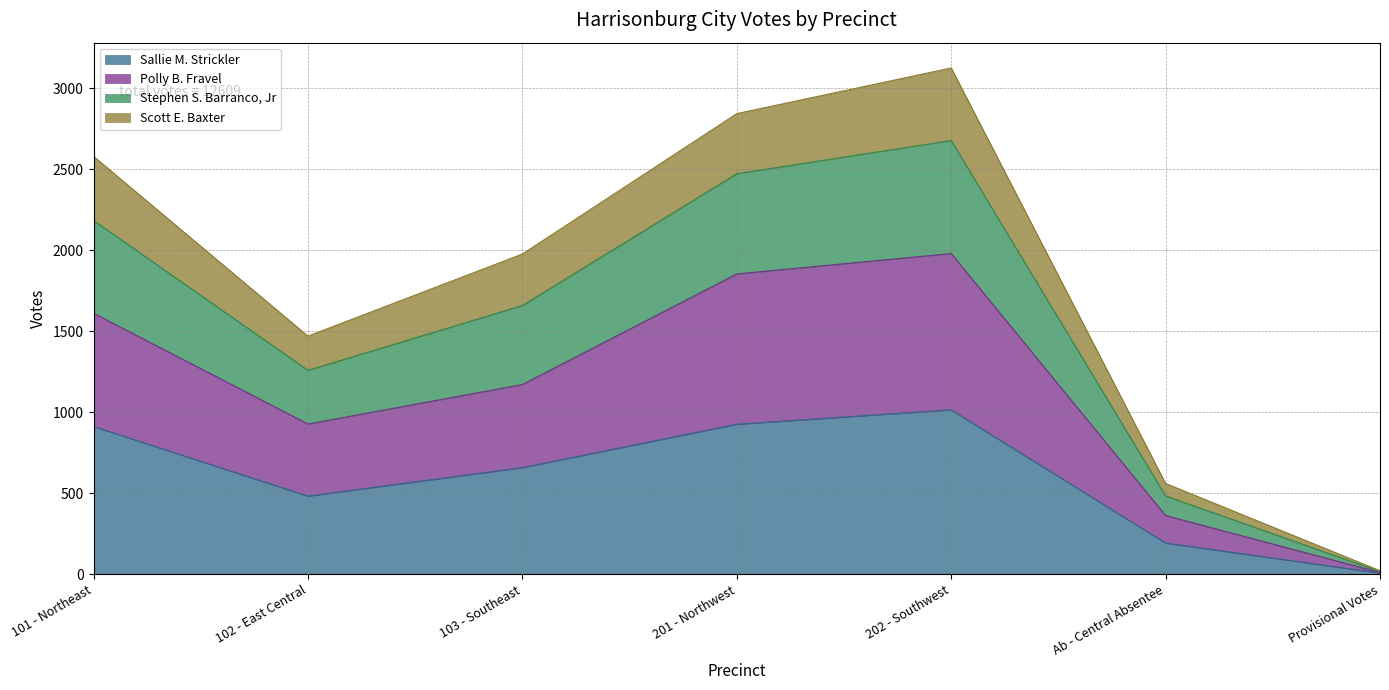

The value of Polly B. Fravel at 201 - Northwest is 783. True or false?

False